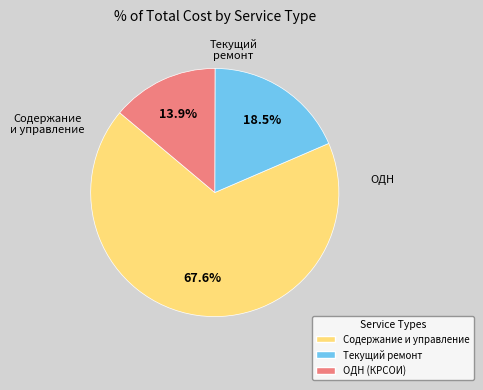

How many segments does this pie chart have?

3